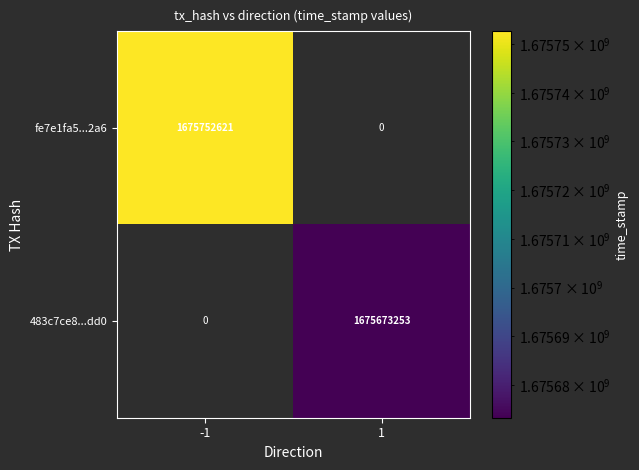

Which series has the largest range (max minus min)?

fe7e1fa5...2a6